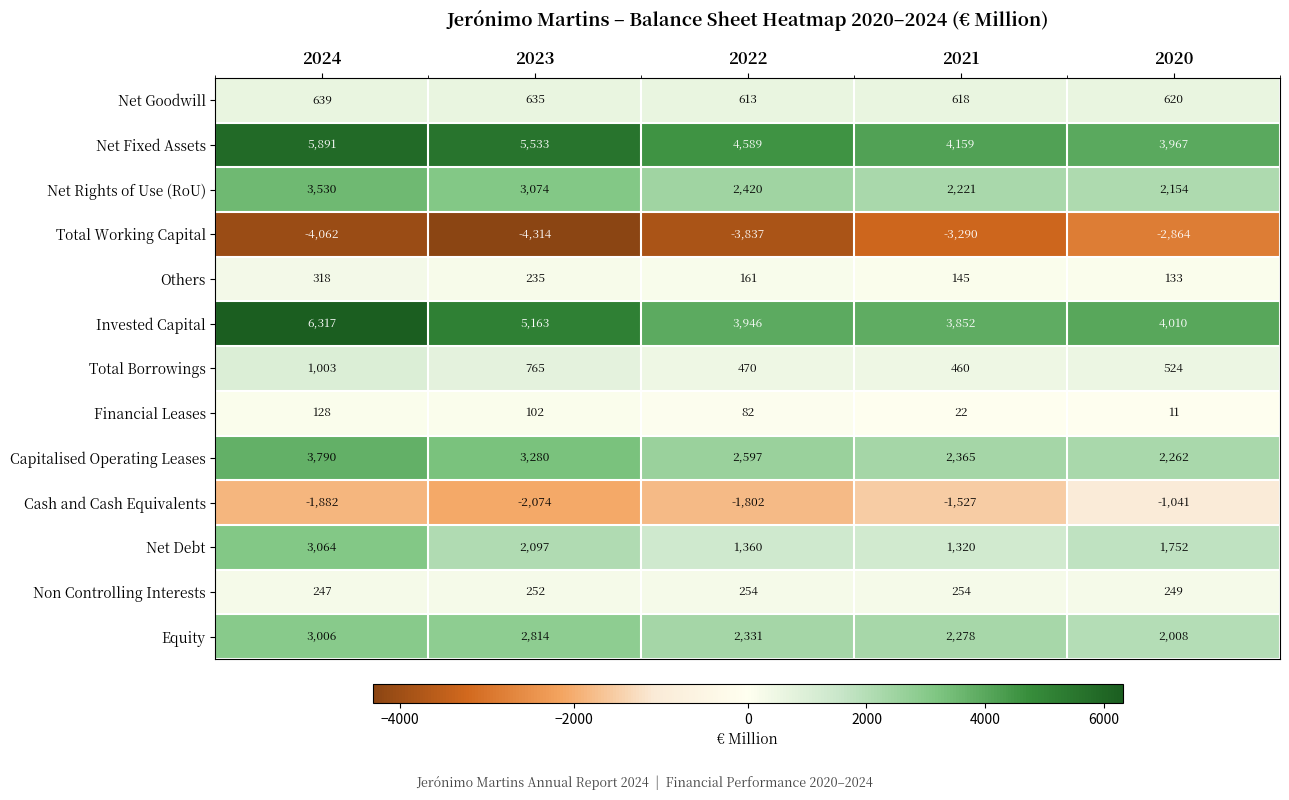

What is the lowest value of the Capitalised Operating Leases series?

2262